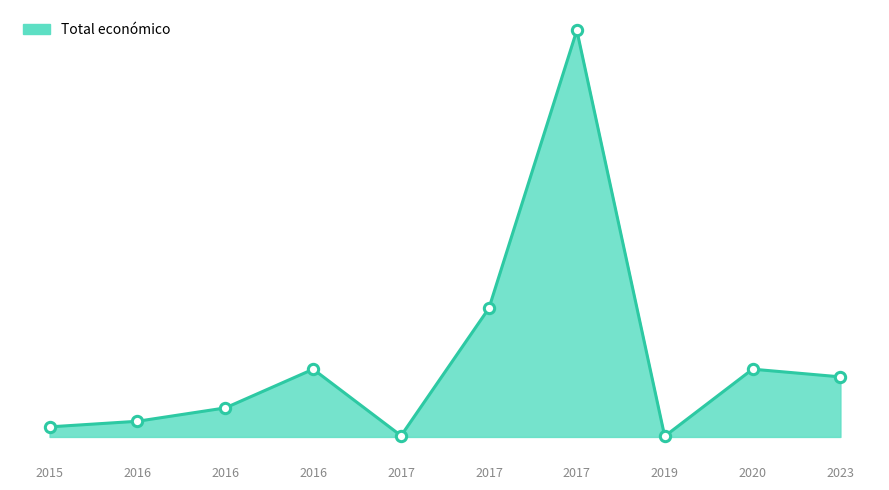

Which has a higher value, 2017 or 2017?

2017